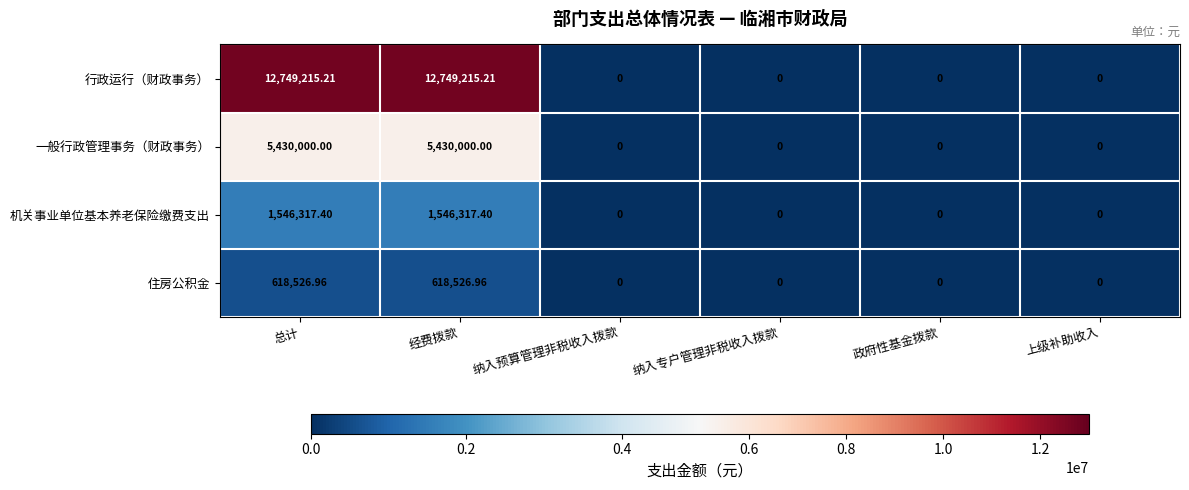

What is the greatest value displayed?

12749215.2